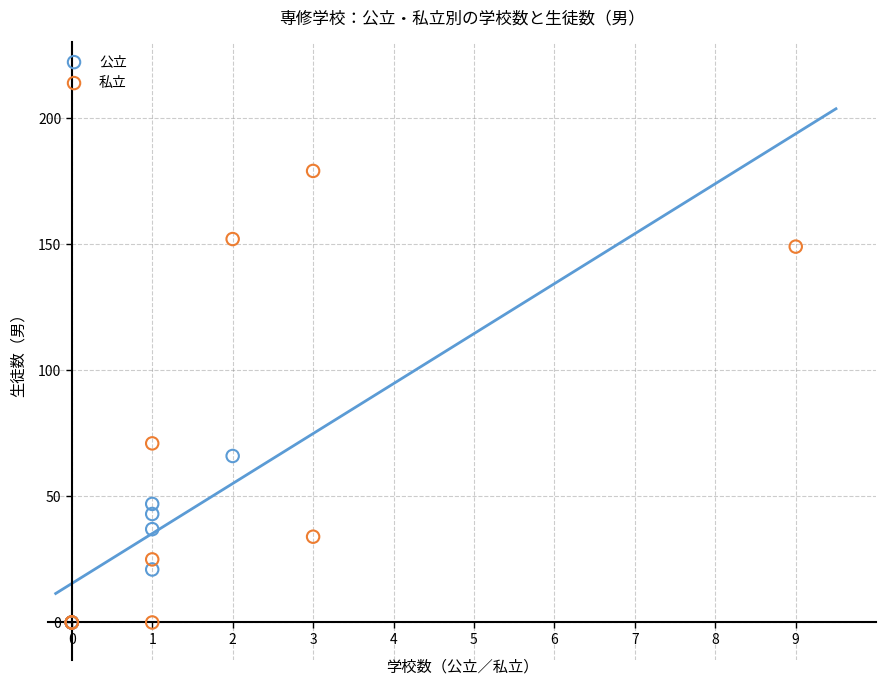

Which series has the widest spread of Y values?

私立